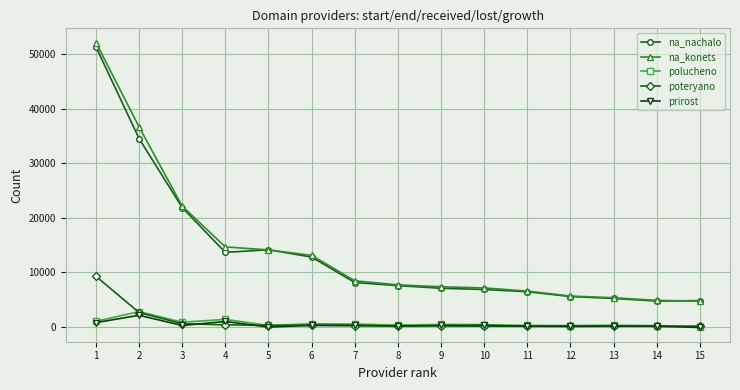

Count the number of data series in this chart.

5